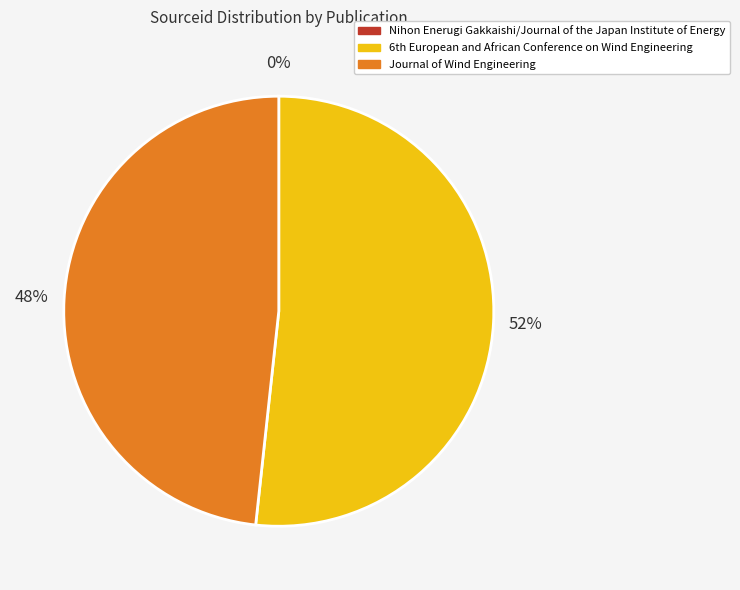

True or false: Journal of Wind Engineering accounts for 48% of the total.

True